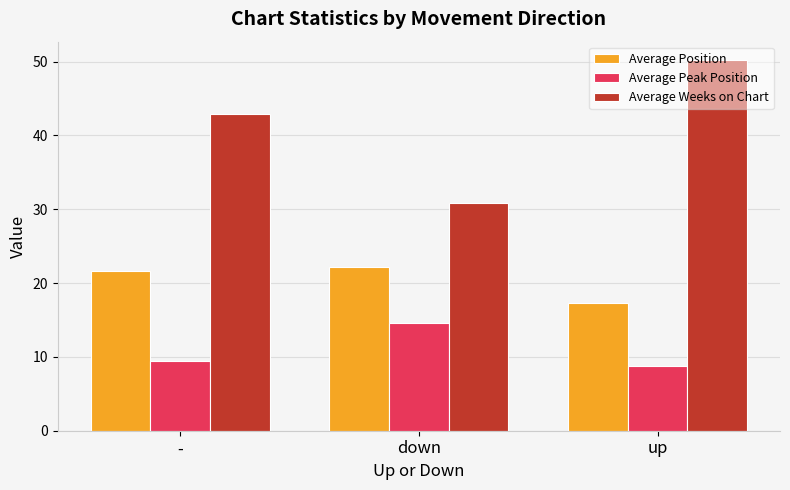

List the series in order of their overall mean, lowest first.

Average Peak Position, Average Position, Average Weeks on Chart